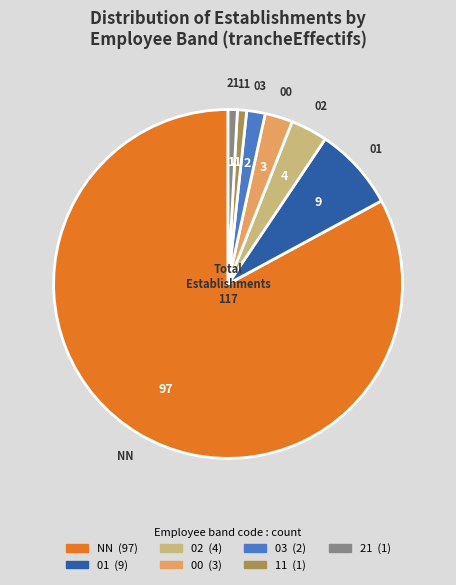

The 03 slice represents 12% of the pie. True or false?

False